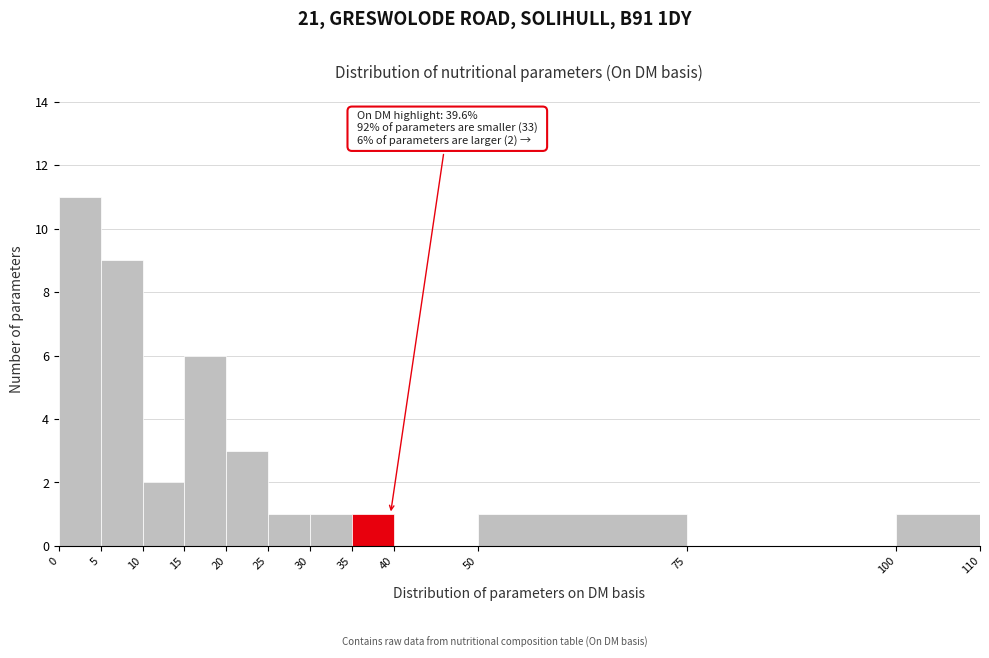

Over which range of the x-axis is the bar tallest?

0 to 5